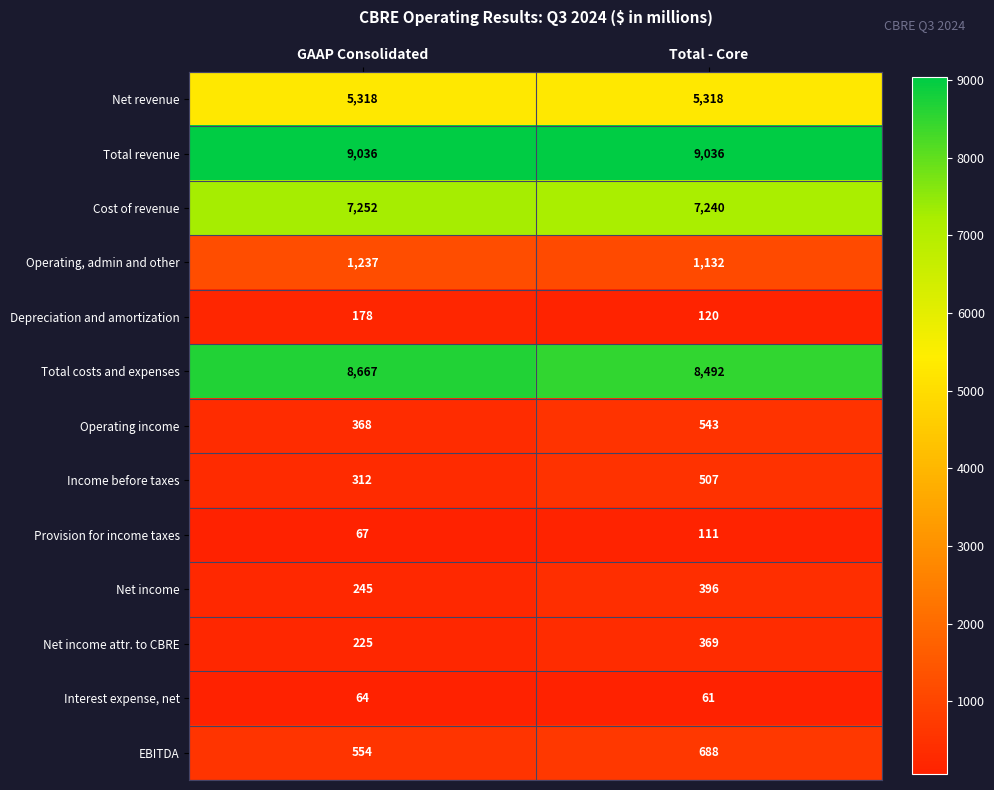

Which series has the largest total across all categories?

Total revenue